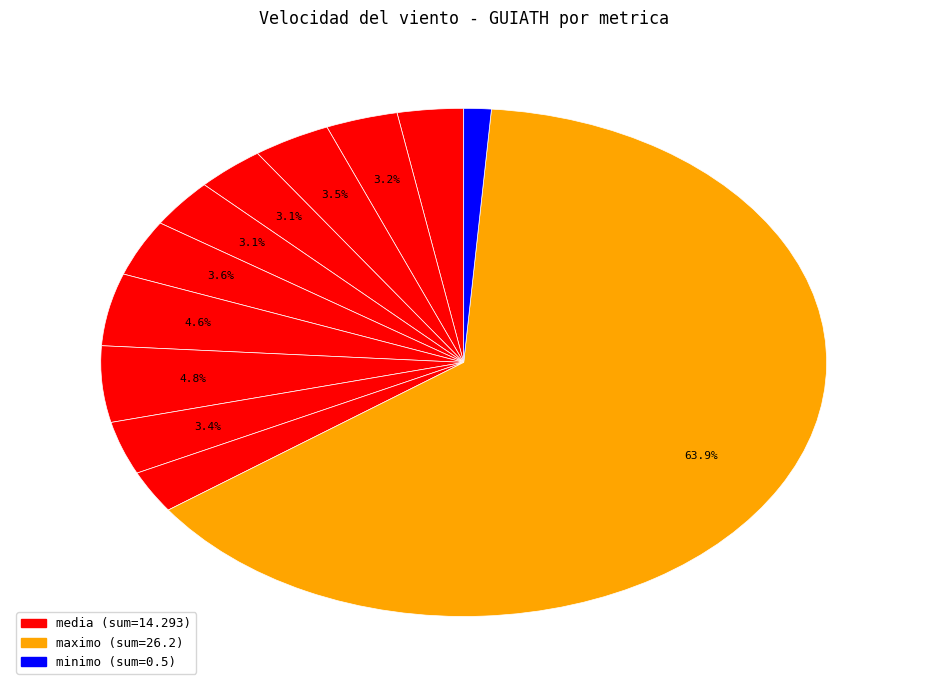

Count the number of slices in the pie.

12